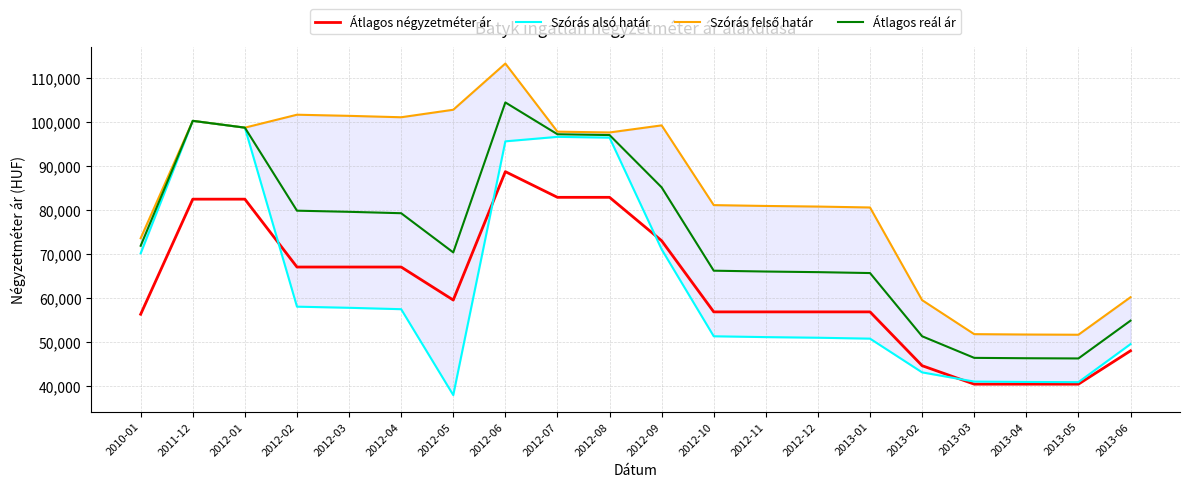

The value of Átlagos négyzetméter ár at 2012-04 is 67083. True or false?

True